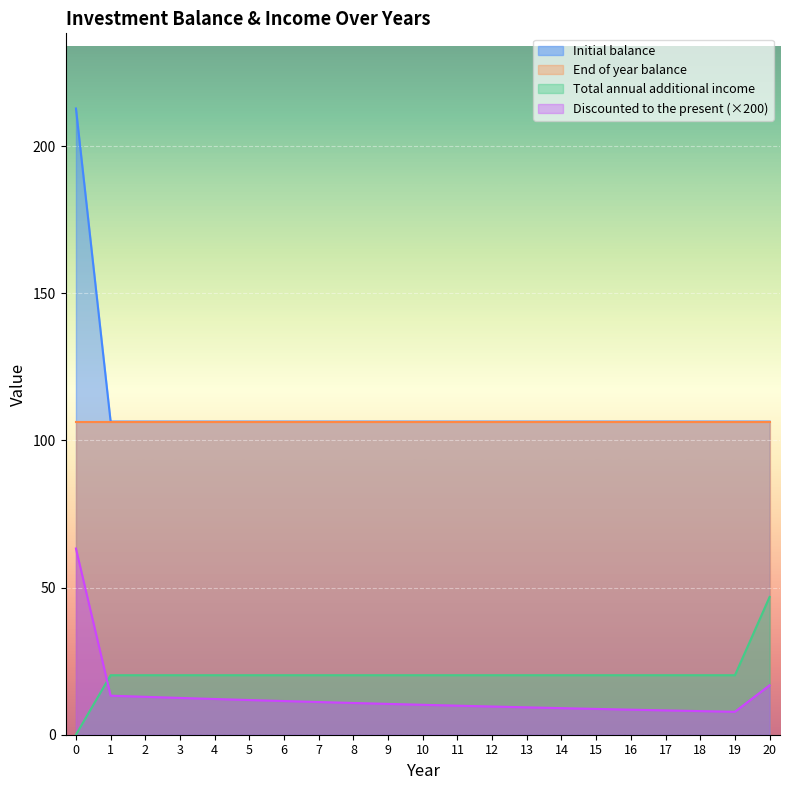

How many distinct data groups are displayed?

4